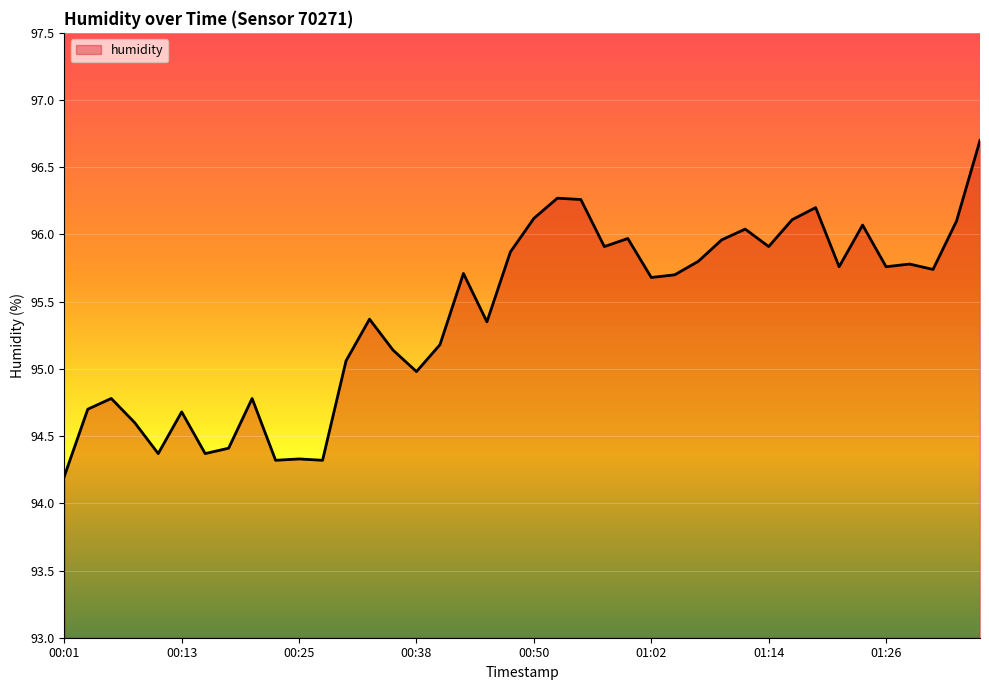

What is the greatest value displayed?

96.7